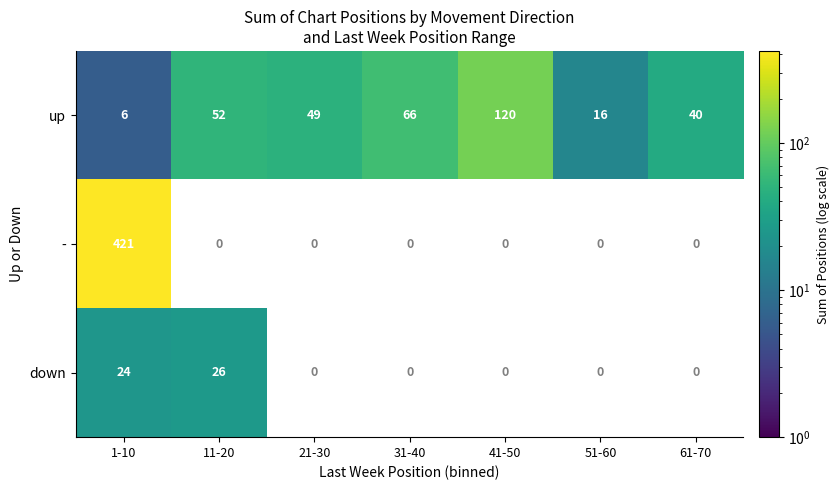

How many data points in up are less than 49?

3